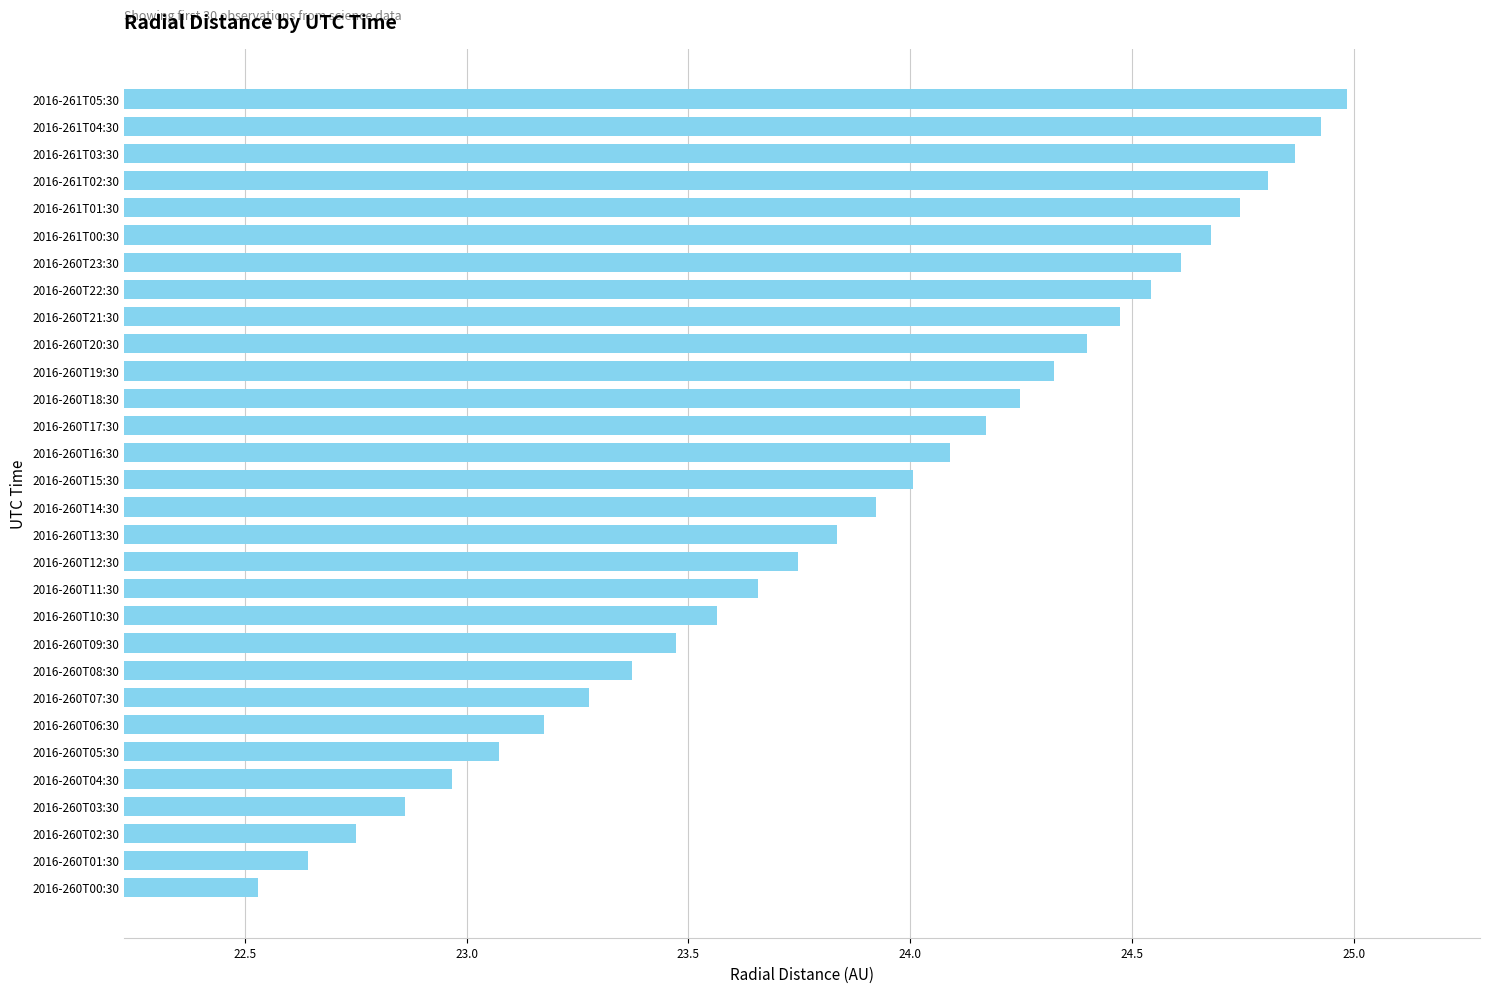

What is the maximum value shown in the chart?

25.0